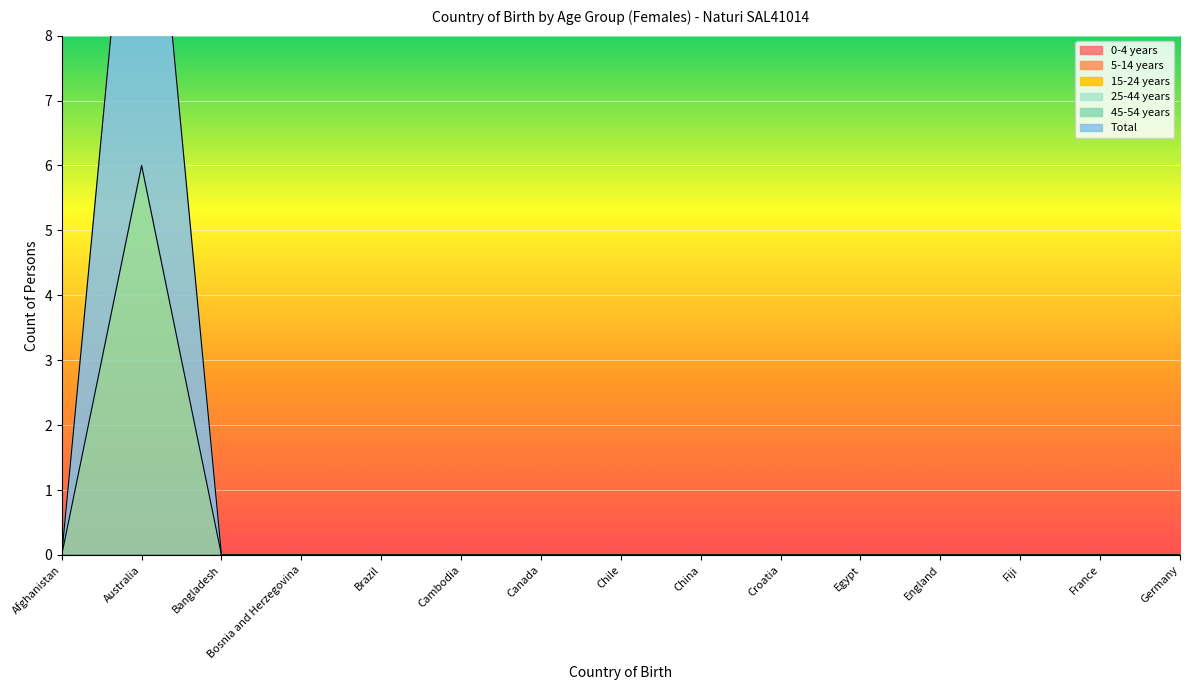

What position from the right is Bangladesh?

13